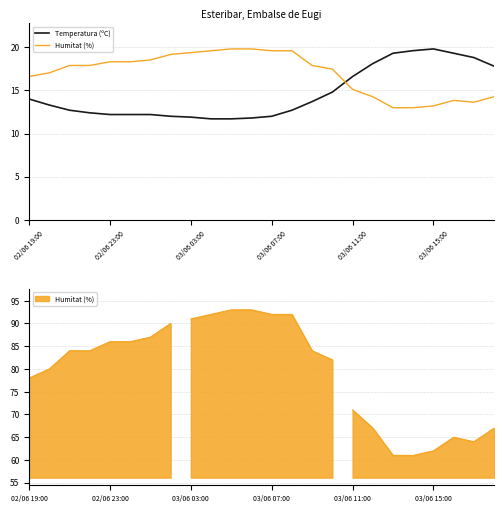

Where does the Temperatura (ºC) series first go above 13?

02/06 19:00